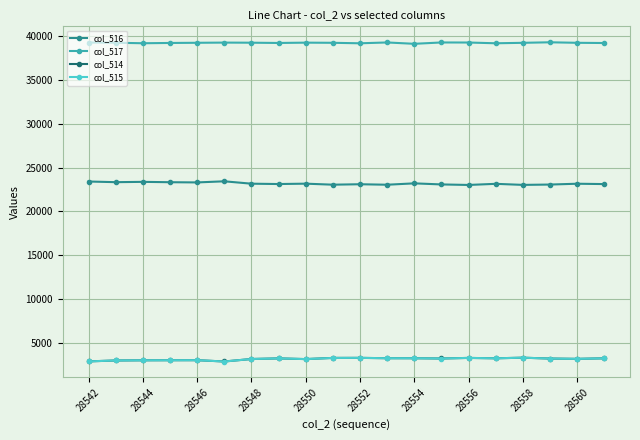

True or false: col_516 has more than 2 interior local peaks.

True